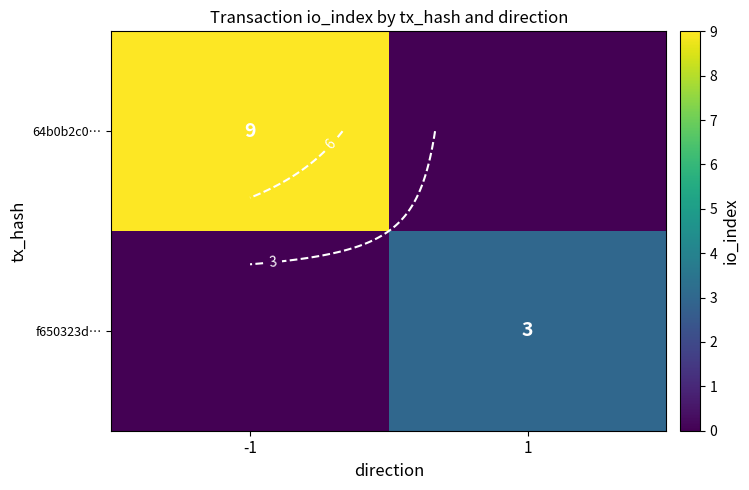

Which has a higher value, 1 or -1?

-1